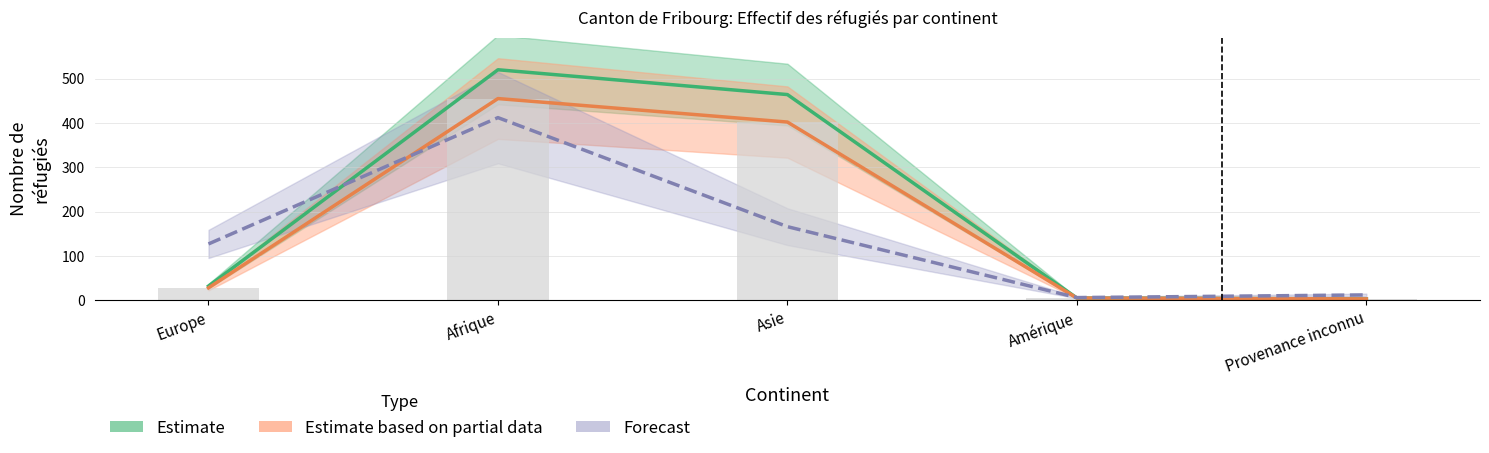

How many values in the Estimate based on partial data series are below 28?

2